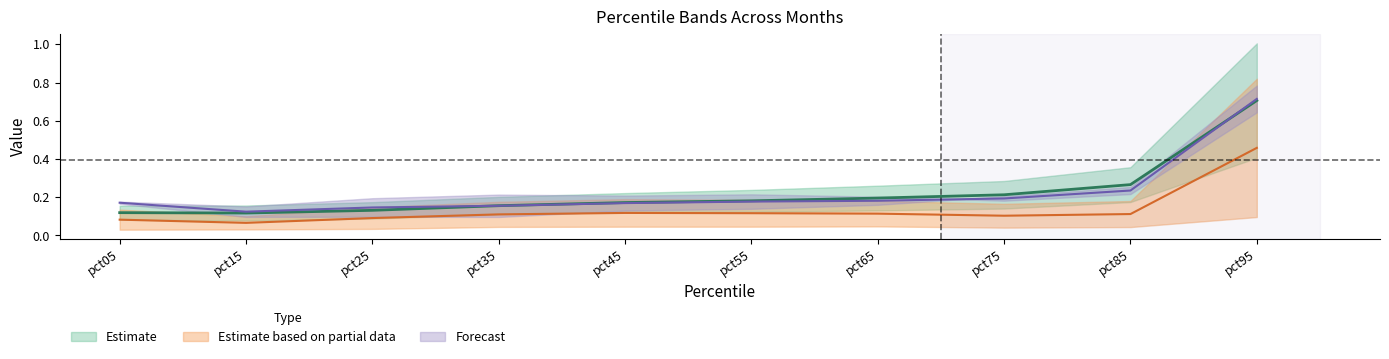

Reading left to right, what are all the values shown in this chart?

Jan: 0.1	0.1	0.1	0.2	0.2	0.2	0.2	0.2	0.3	0.7
Feb: 0.2	0.1	0.1	0.2	0.2	0.2	0.2	0.2	0.2	0.7
Mar: 0.1	0.1	0.1	0.1	0.1	0.1	0.1	0.1	0.1	0.5